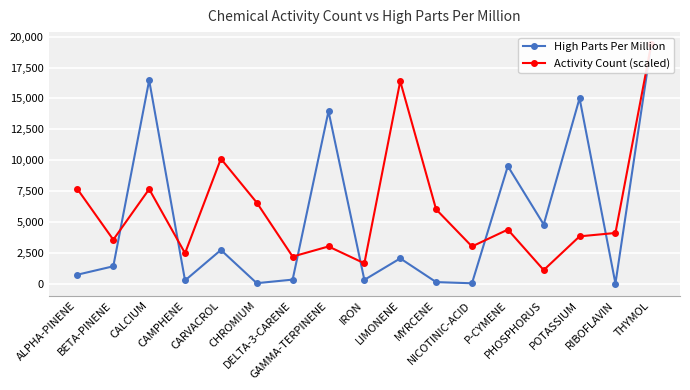

List the series in order of their overall mean, highest first.

Activity Count (scaled), High Parts Per Million